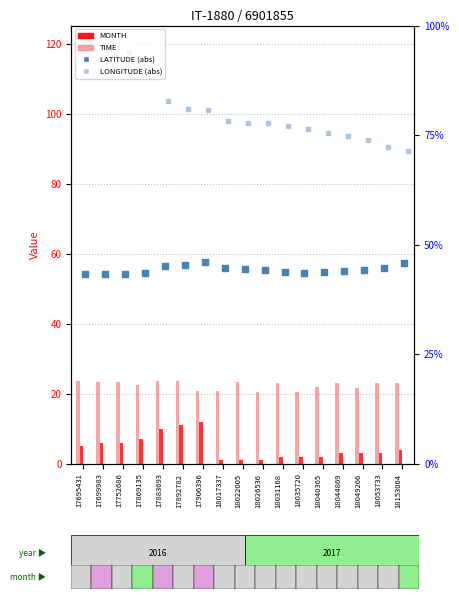

At how many categories does at least one series exceed 37?

17